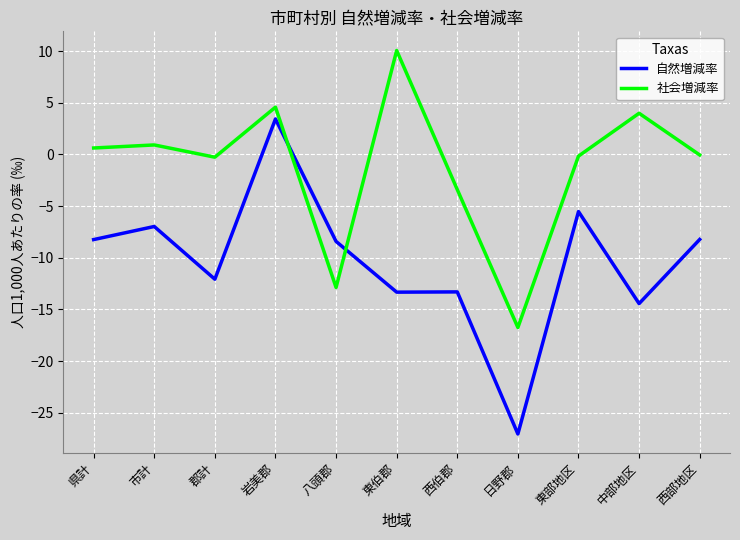

Where is the first local minimum for 社会増減率?

郡計